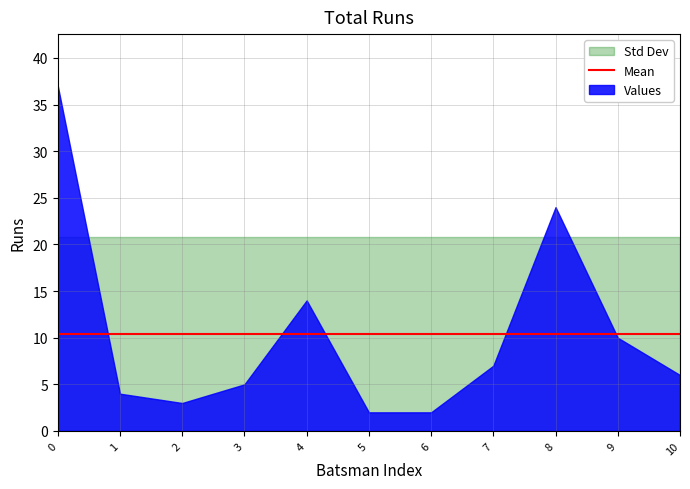

At how many categories does at least one series exceed 29?

1